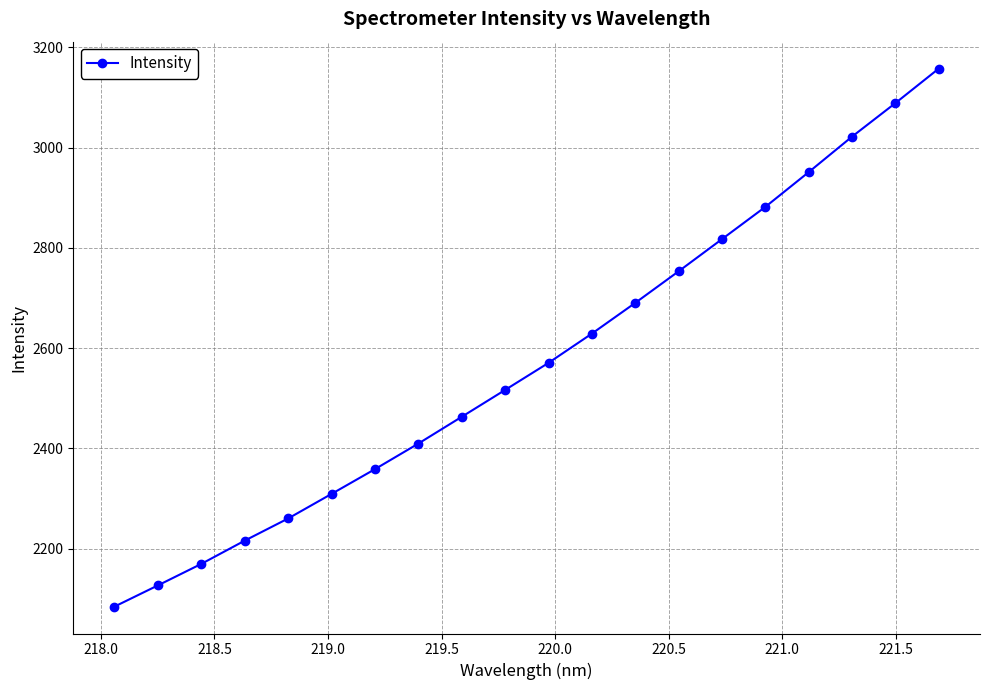

What is the difference between the maximum and second lowest values?

1031.4